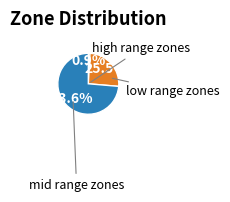

Is there any slice that represents more than half of the pie?

Yes